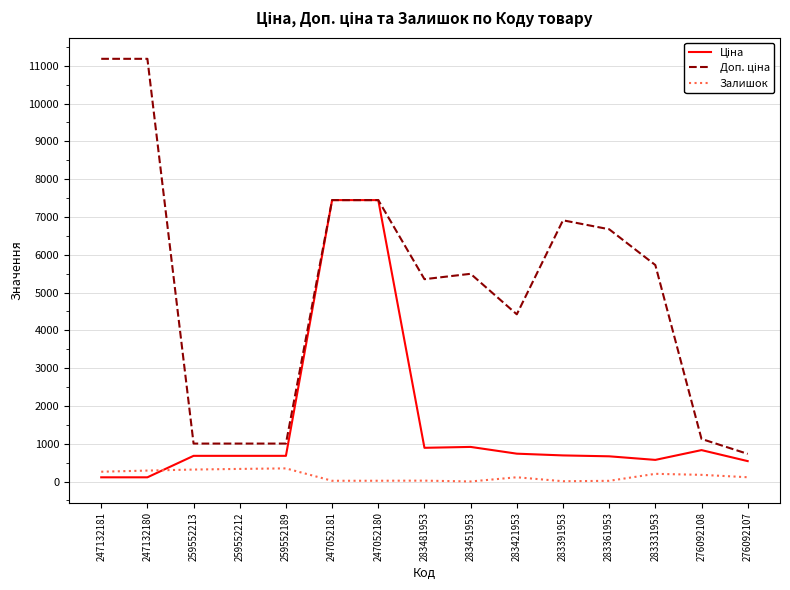

True or false: Залишок has a value of 21.0 at 247052180.

True